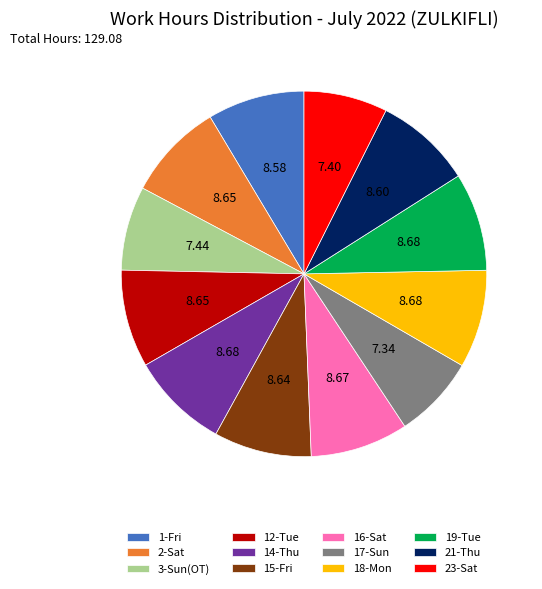

Does any single category account for the majority?

No